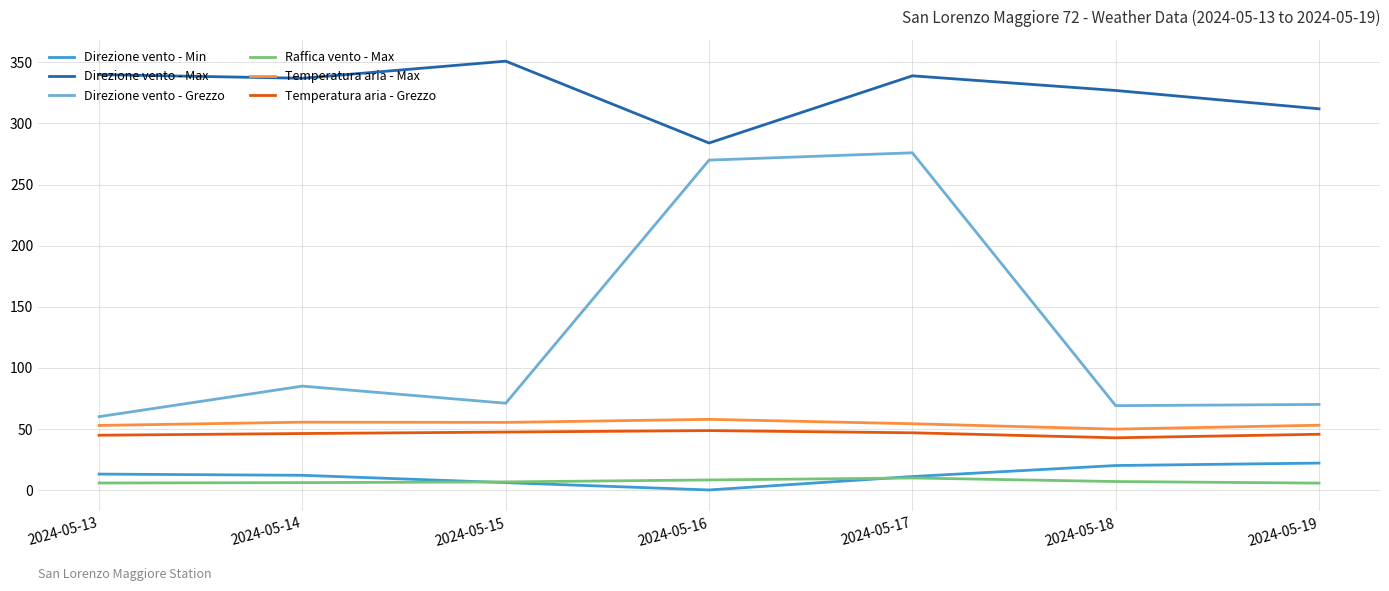

How many lines are shown in the chart?

6